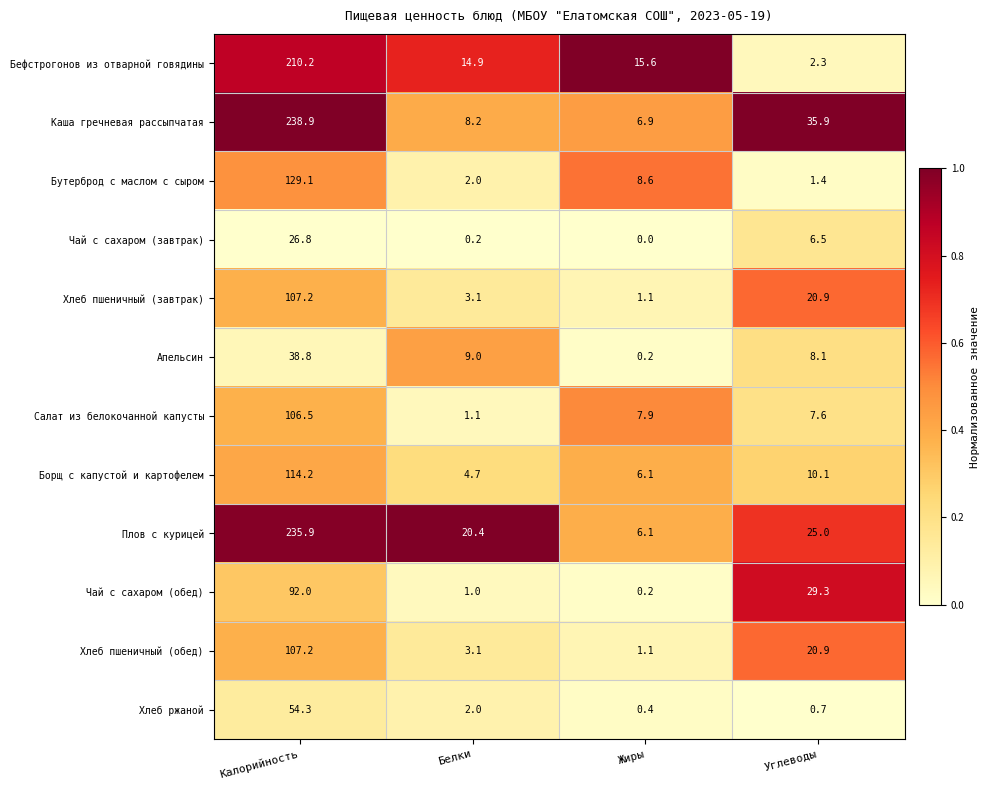

Which label corresponds to the largest value in the chart?

Калорийность